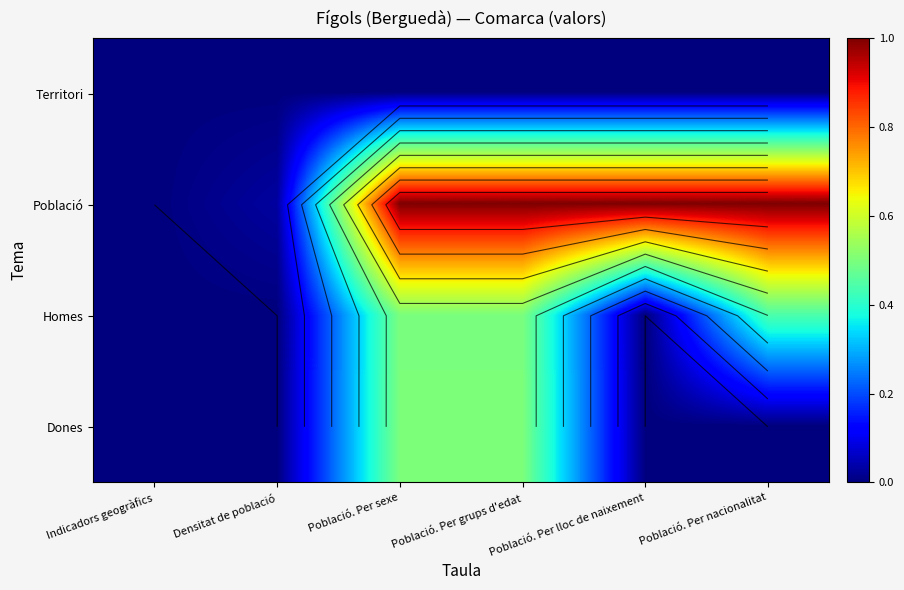

What is the maximum value for Població?

40618.0